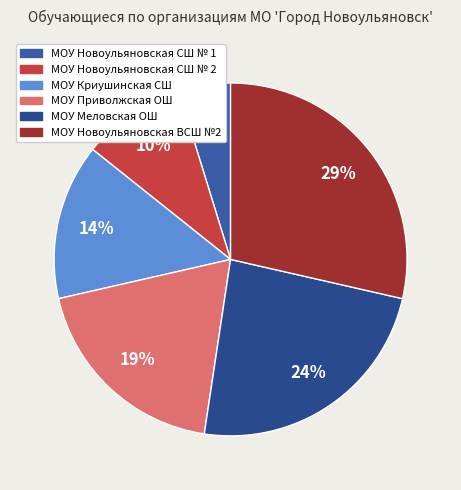

To the nearest percent, what is the average slice percentage?

17%